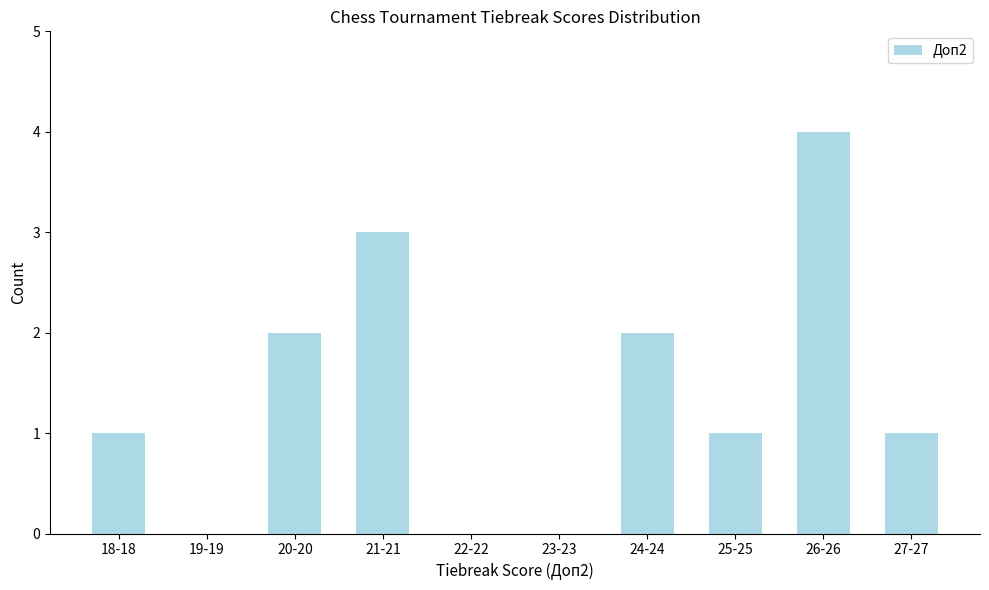

Reading right to left, extract all data points from this chart.

27-27=1	26-26=4	25-25=1	24-24=2	23-23=0	22-22=0	21-21=3	20-20=2	19-19=0	18-18=1